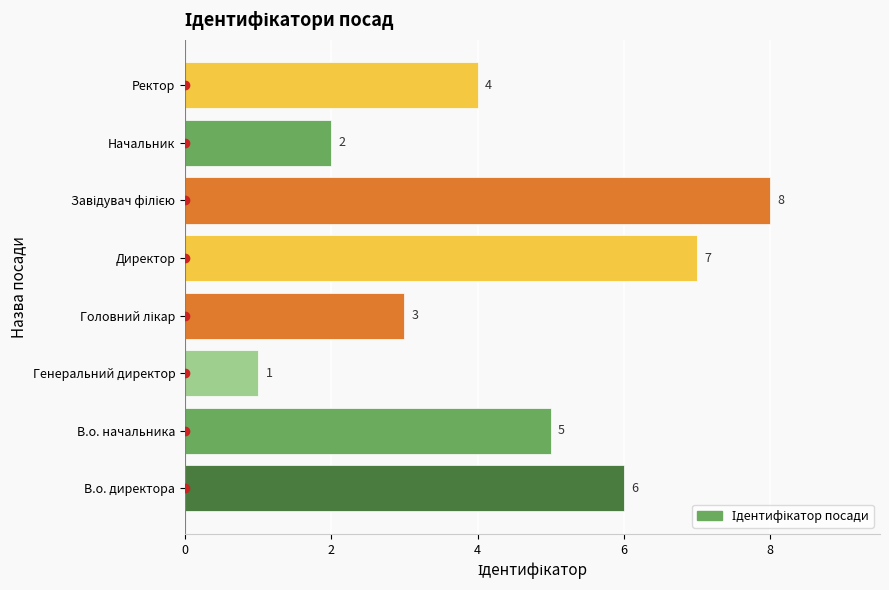

Reading top to bottom, extract all data points from this chart.

4	2	8	7	3	1	5	6